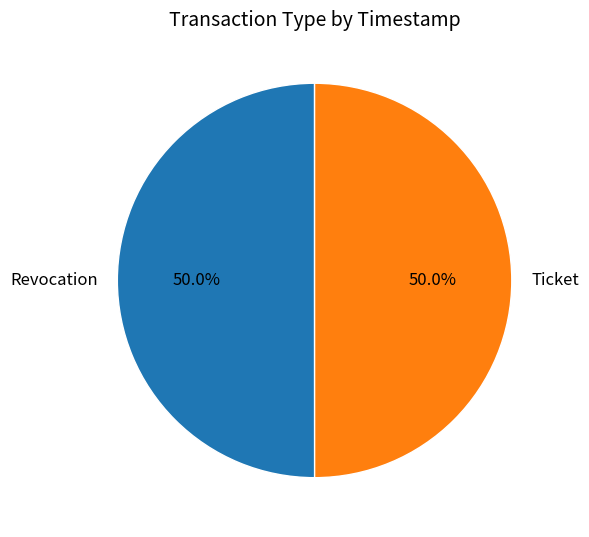

What is the ratio of the value at Revocation to the value at Ticket?

1.0